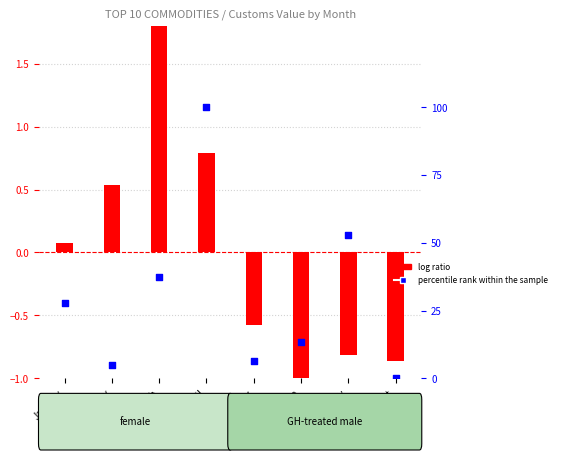

At which category is the sum across all series the highest?

April